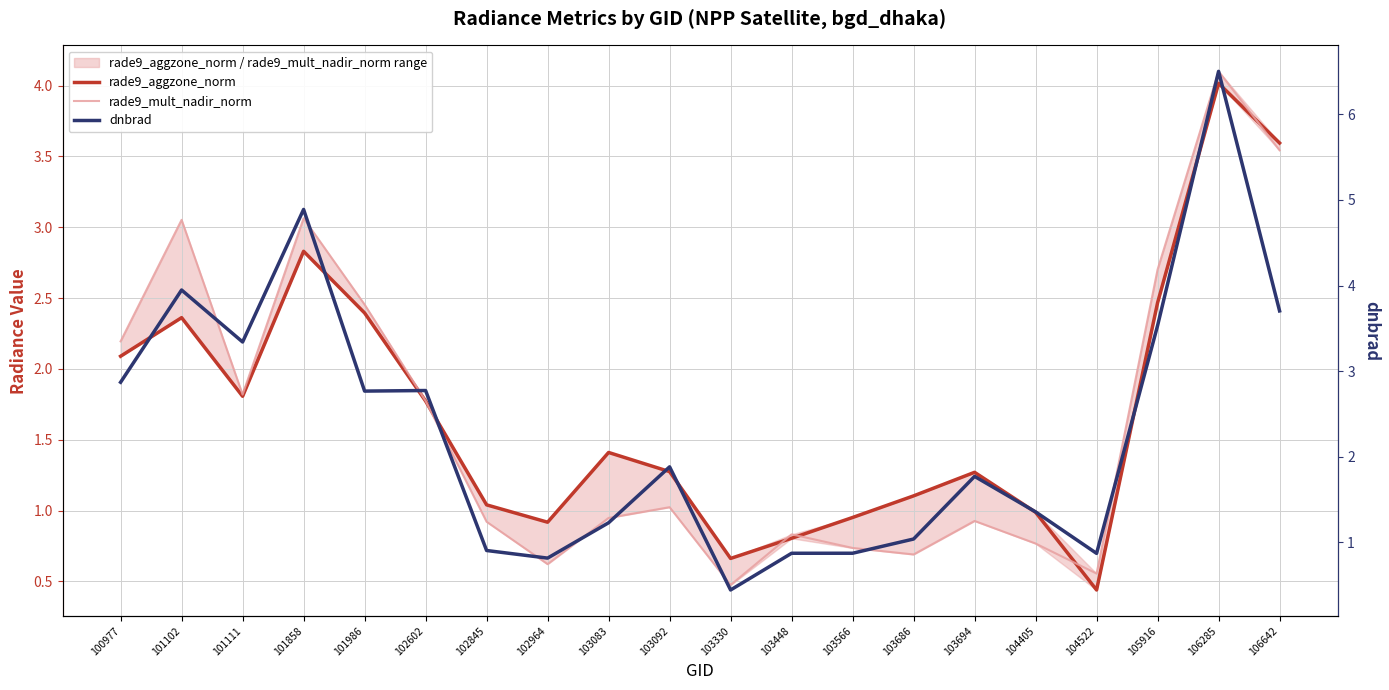

What are all the series names shown in the legend?

rade9_aggzone_norm, rade9_mult_nadir_norm, dnbrad